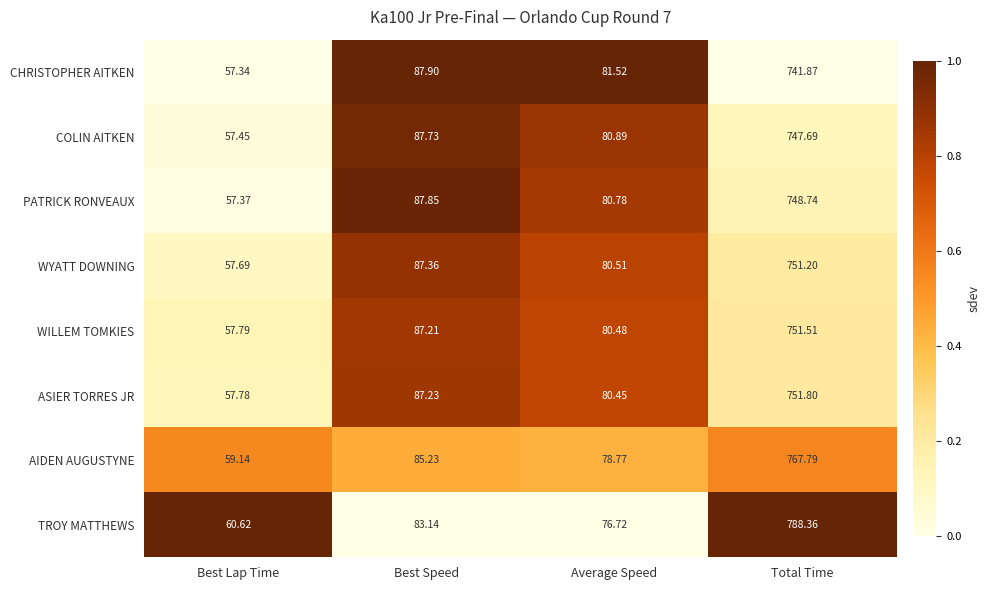

List the series in order of their peak value, highest first.

TROY MATTHEWS, AIDEN AUGUSTYNE, ASIER TORRES JR, WILLEM TOMKIES, WYATT DOWNING, PATRICK RONVEAUX, COLIN AITKEN, CHRISTOPHER AITKEN